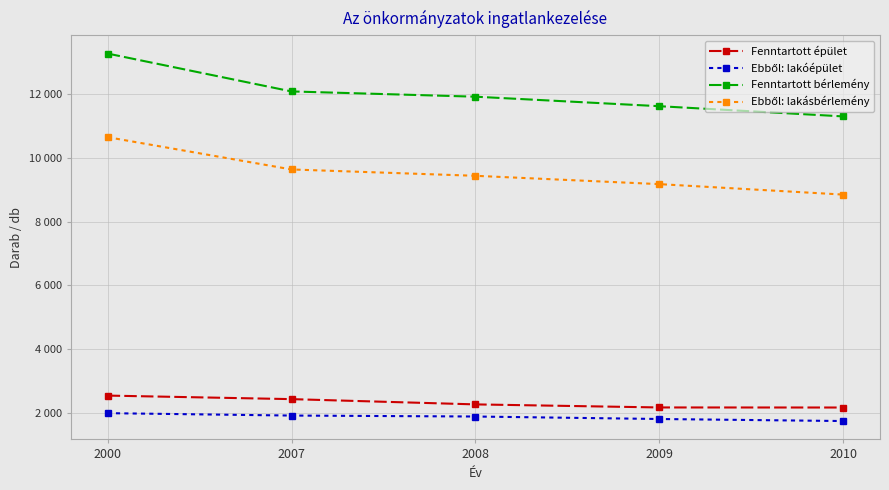

Is this an area chart (filled region under the line)?

No